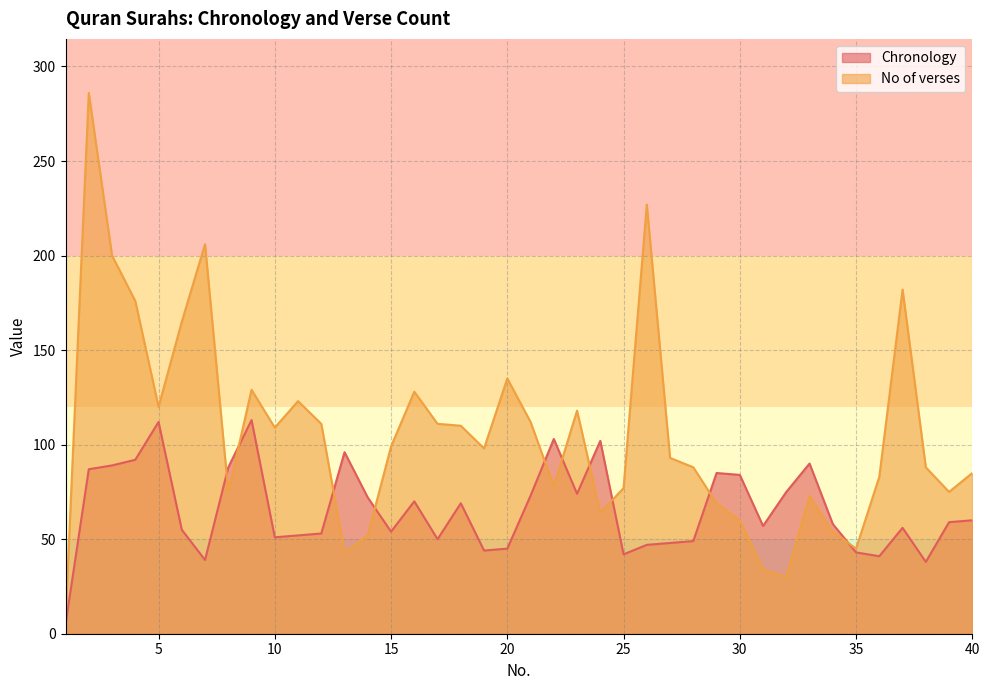

List the series in order of their overall mean, lowest first.

Chronology, No of verses